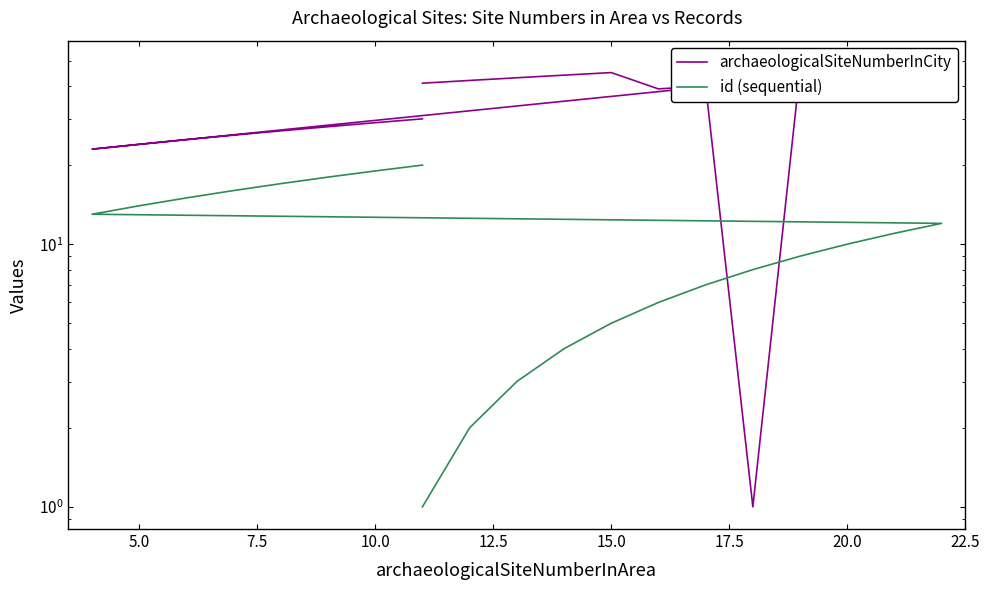

What is the total value across all series at 20.0?

57